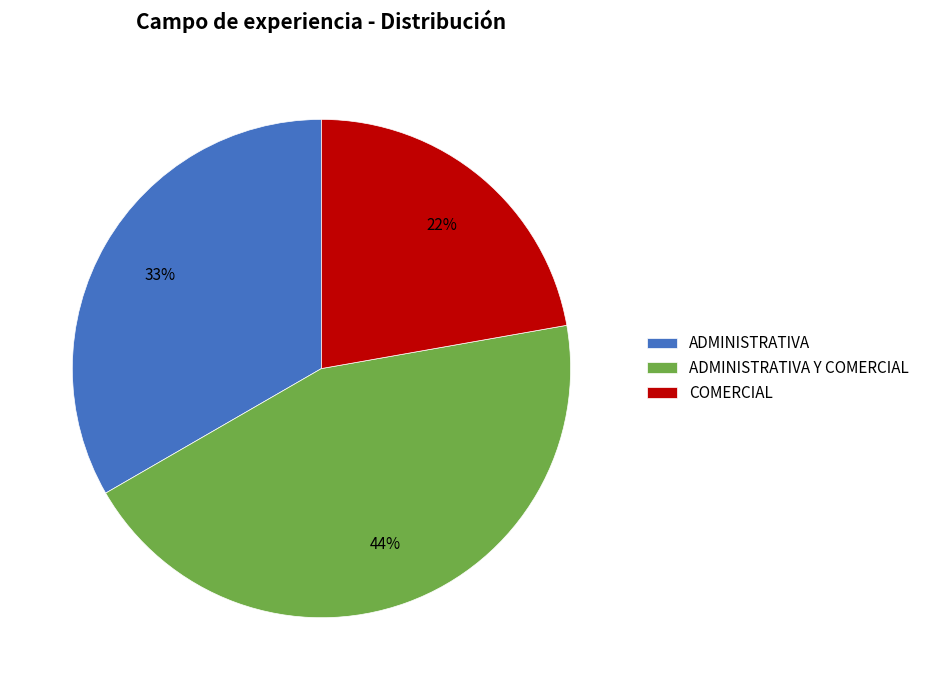

To the nearest percent, what is the average slice percentage?

33%